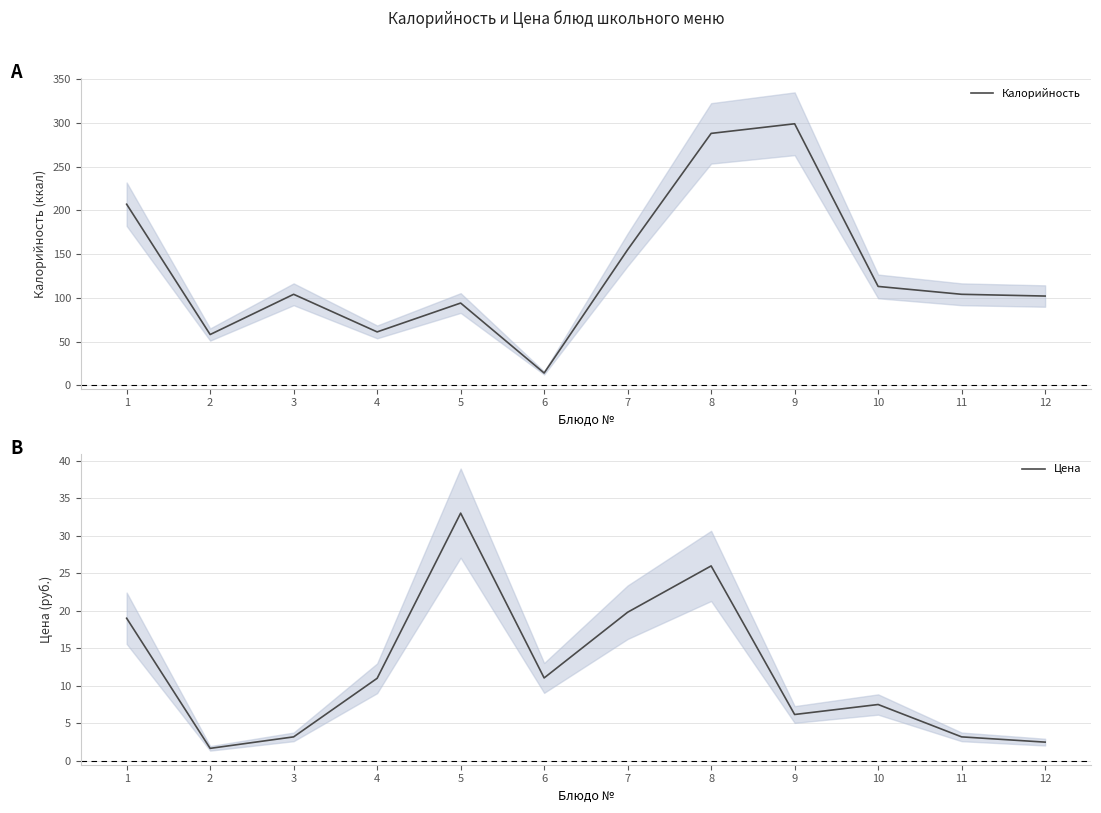

Which series has the largest range (max minus min)?

Калорийность